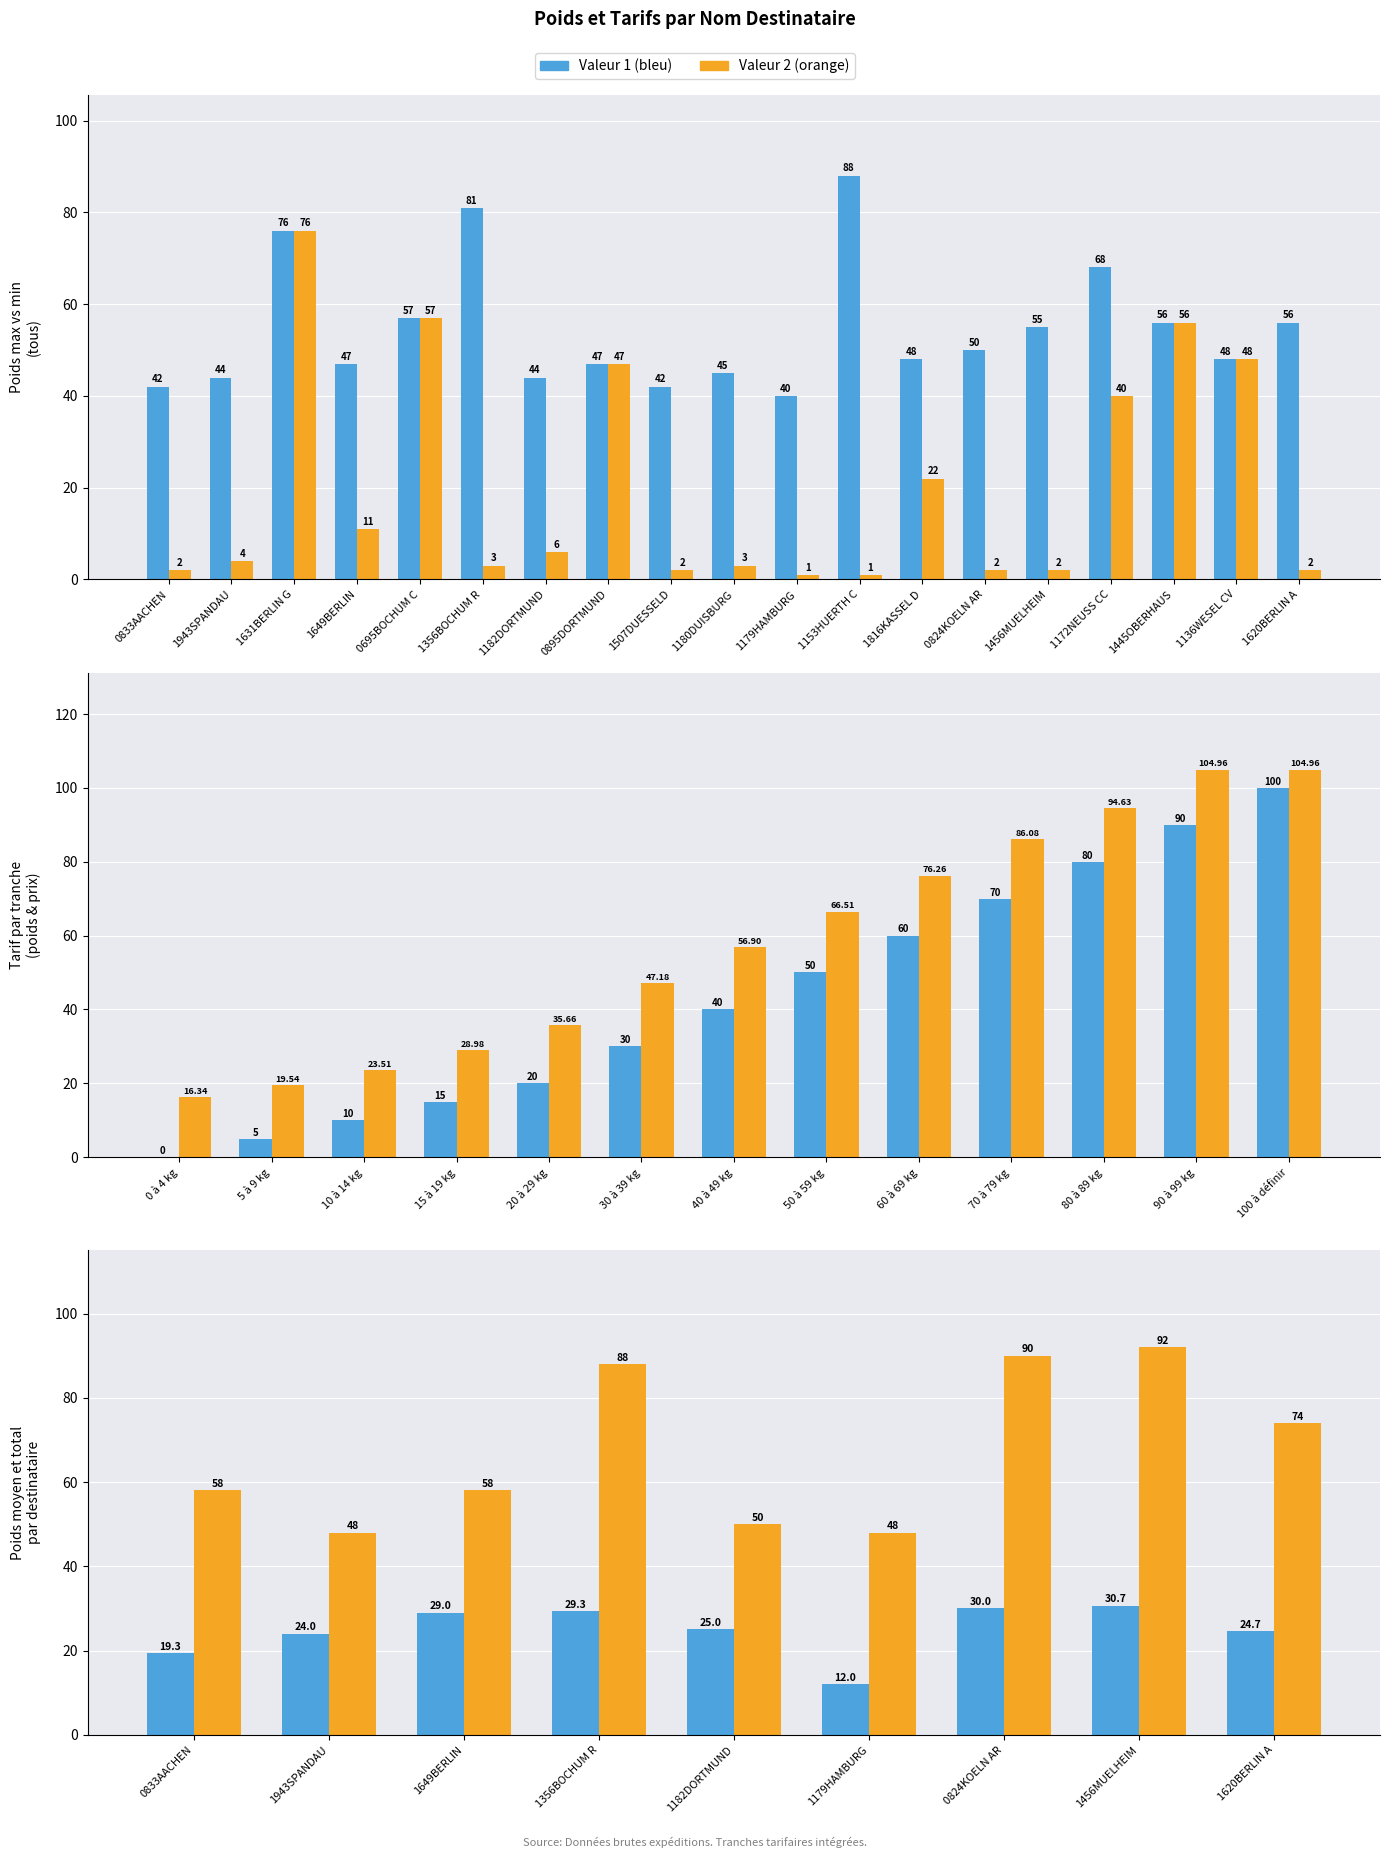

Where does the data first go above 57?

1631BERLIN G